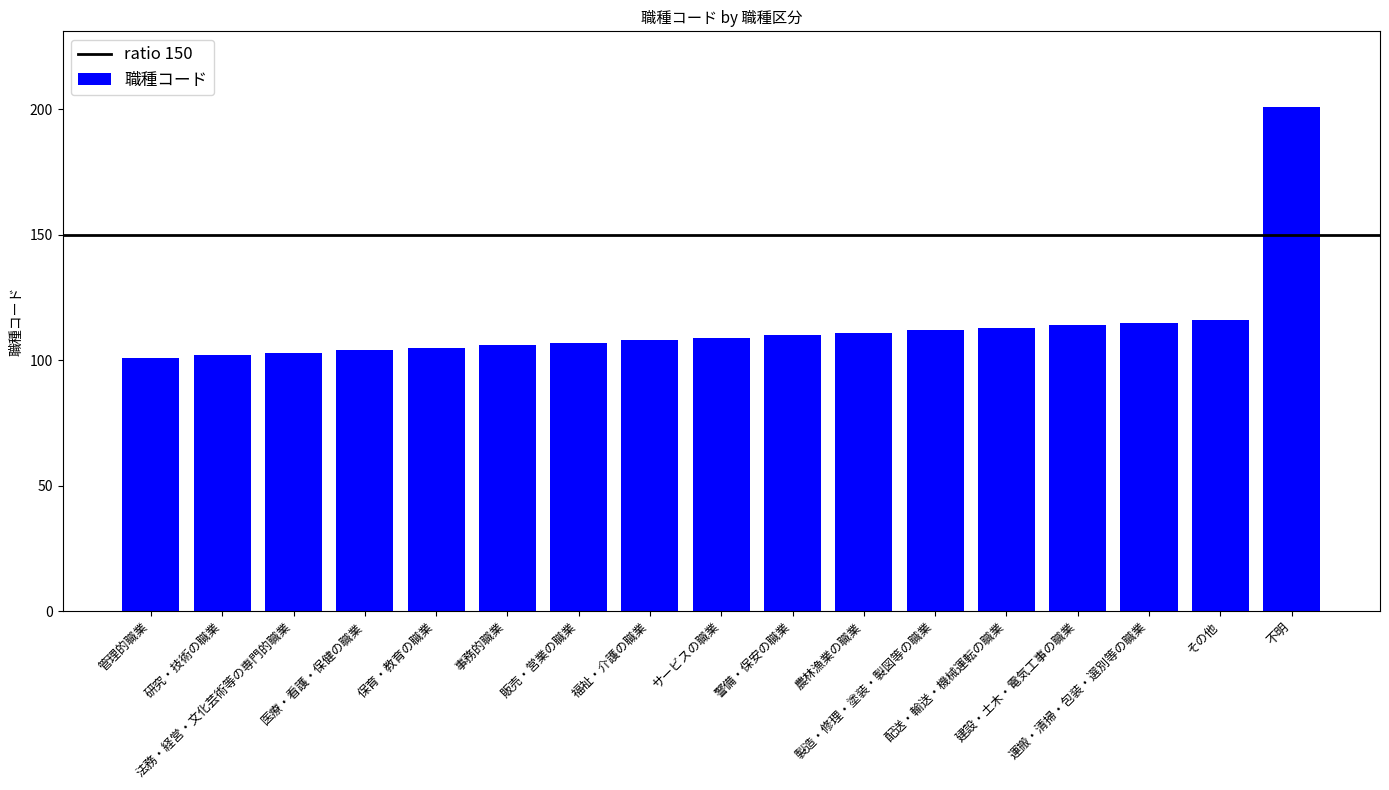

What is the value of the 8th bar from the left?

108